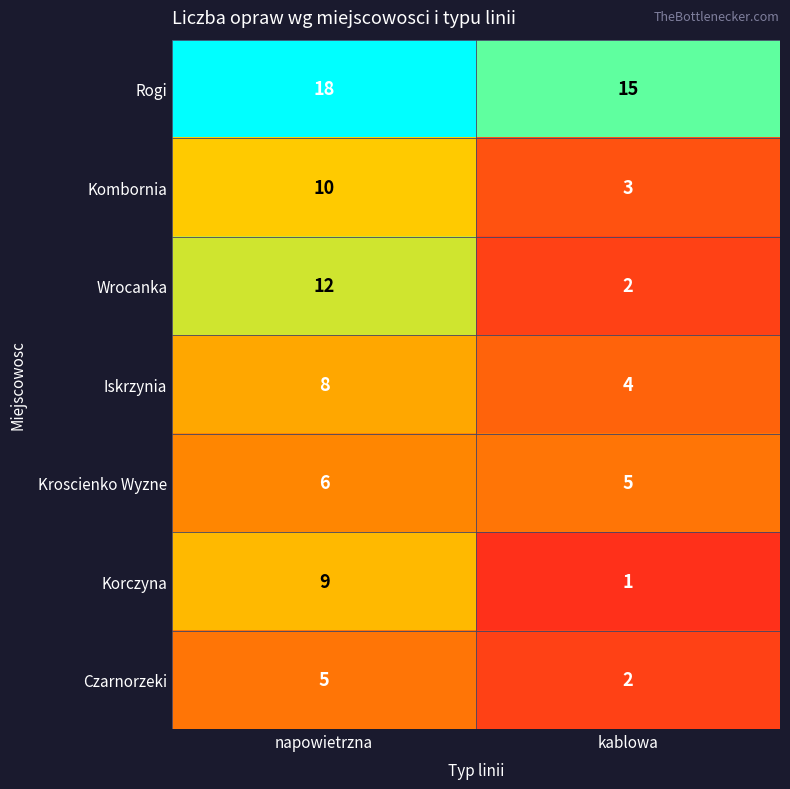

What is the average value of the Wrocanka series?

7